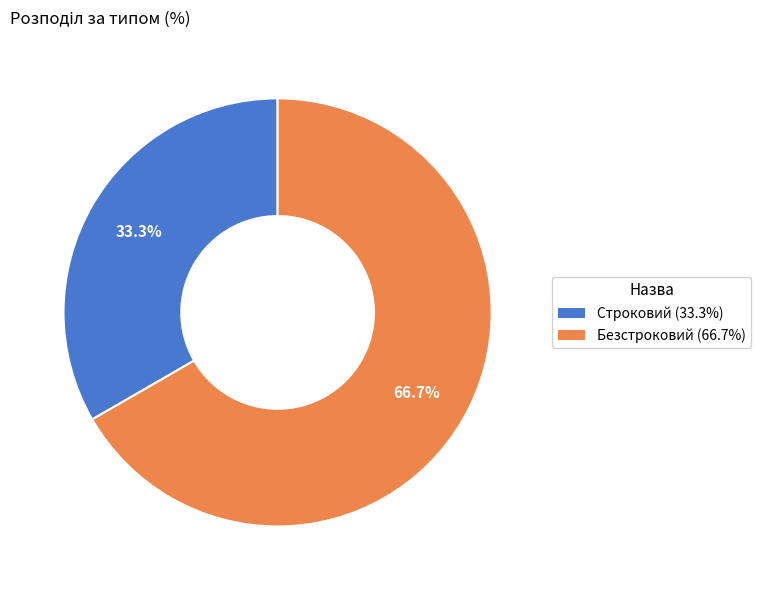

Is there a majority slice in this chart?

Yes